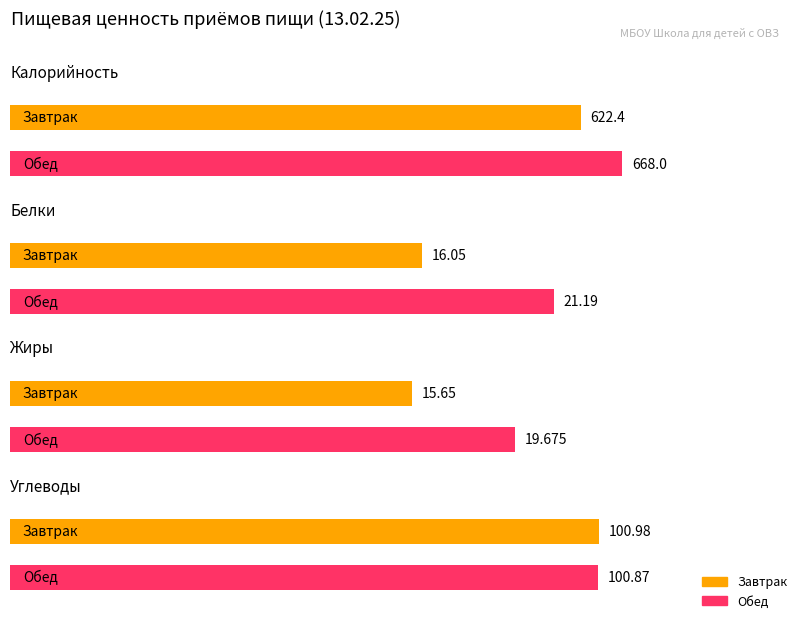

Reading right to left, transcribe all the data shown in this chart.

Калорийность: 668.0	622.4
Белки: 21.2	16.1
Жиры: 19.7	15.7
Углеводы: 100.9	101.0